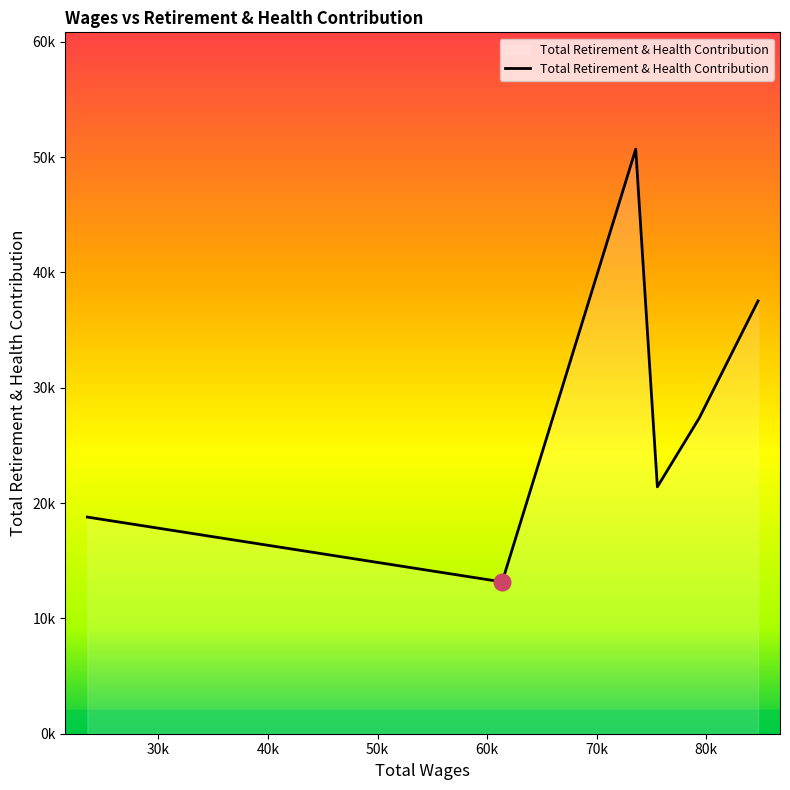

What is the greatest value displayed?

50683